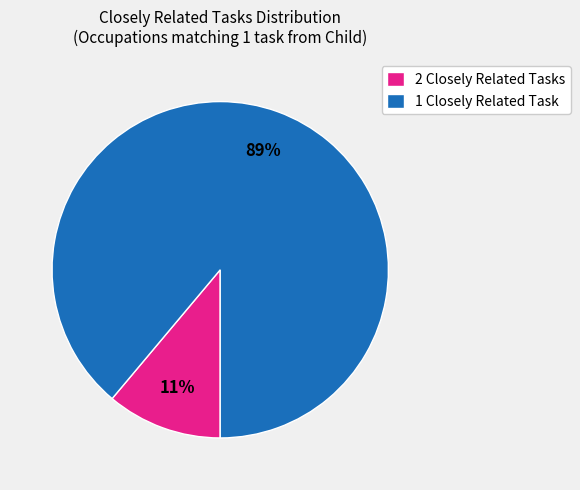

Is there a majority slice in this chart?

Yes